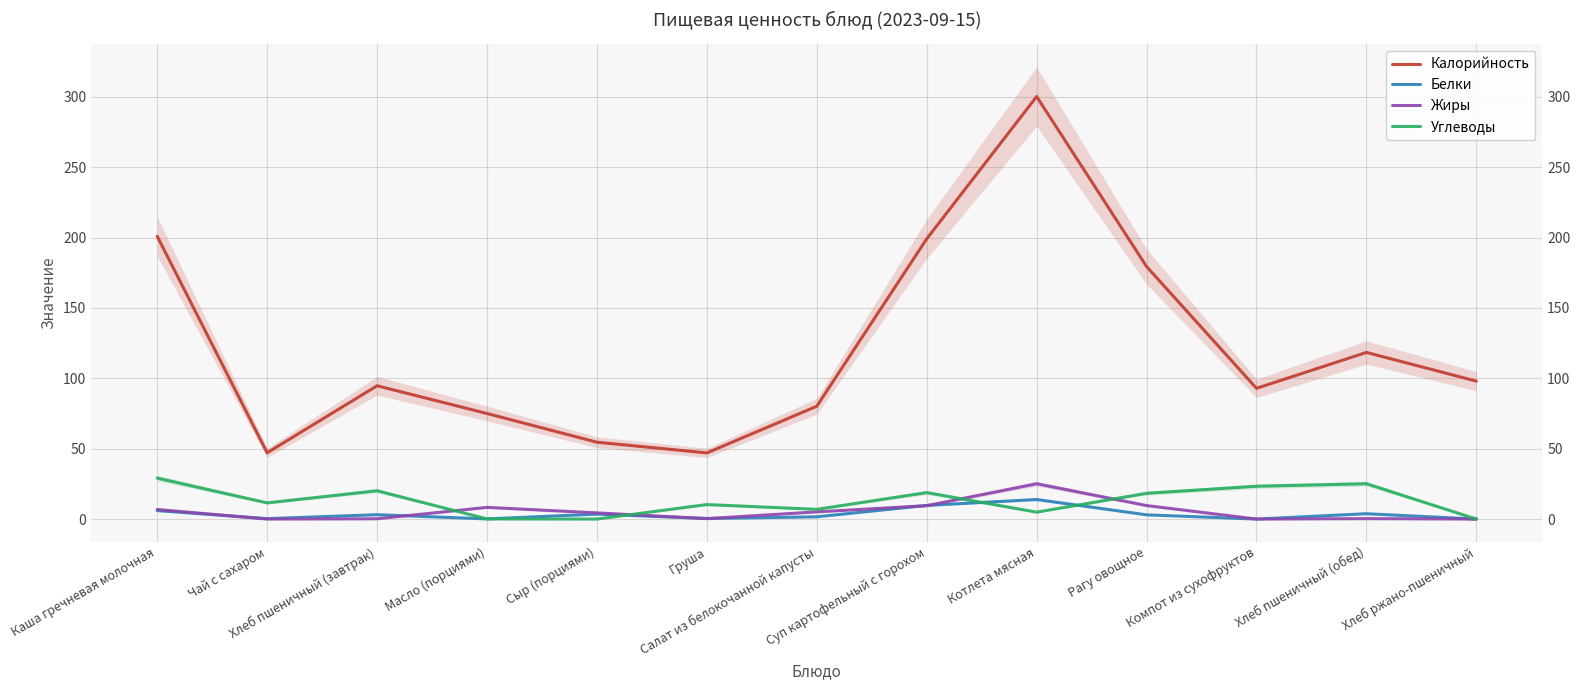

What is the value of the Калорийность point at the 11th from the left?

92.9